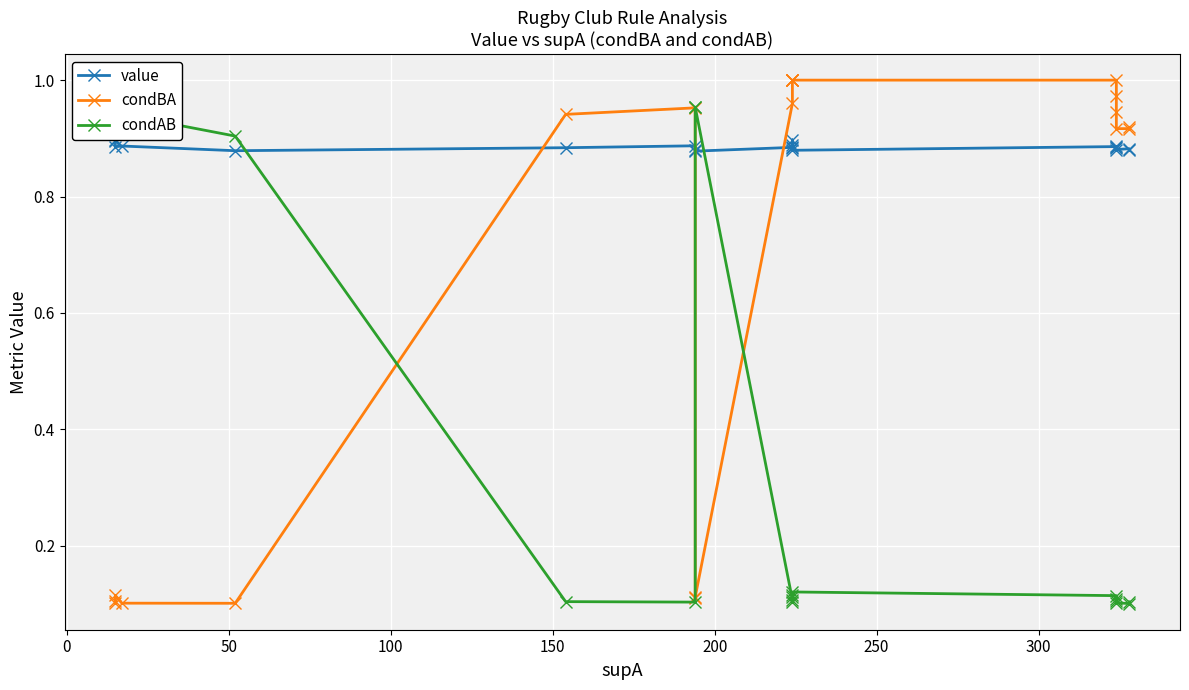

How many distinct data groups are displayed?

3